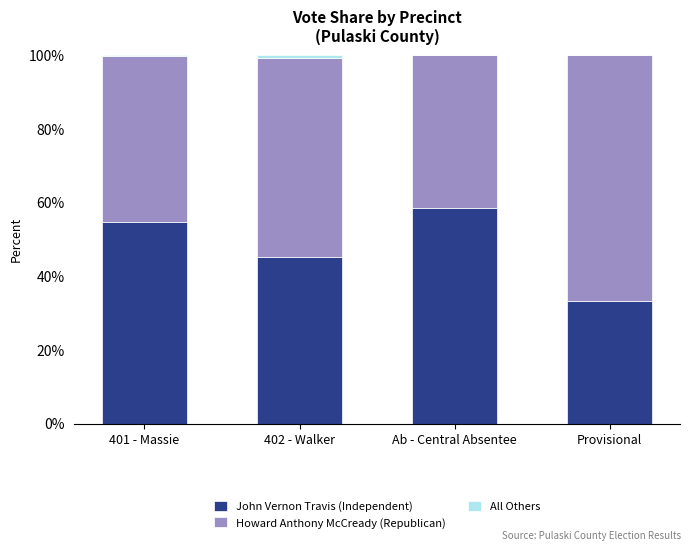

True or false: John Vernon Travis (Independent) has a value of 54.8 at 401 - Massie.

True